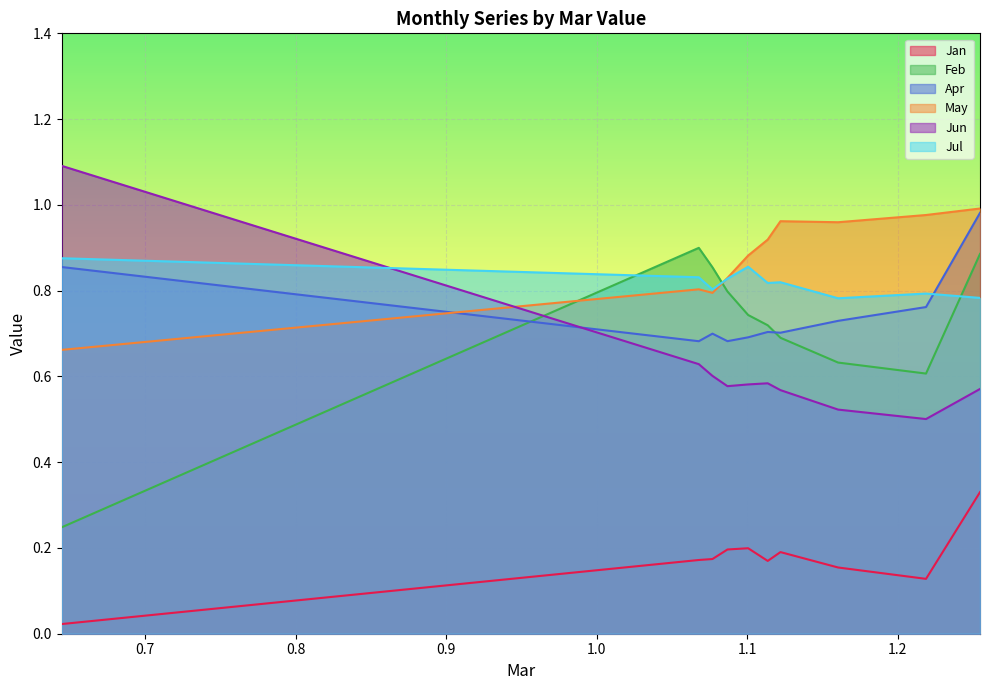

True or false: May has a value of 1.3 at pct35.

False